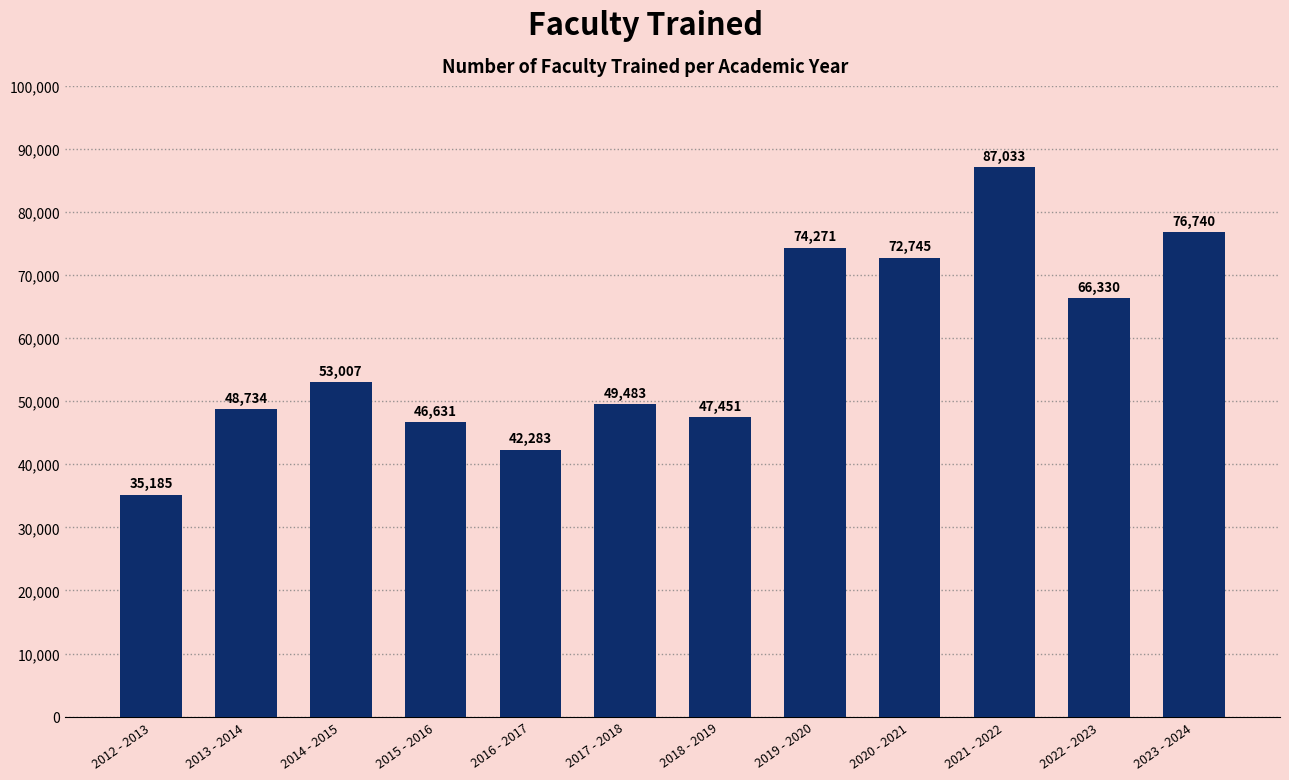

Rank the categories by value from lowest to highest.

2012 - 2013, 2016 - 2017, 2015 - 2016, 2018 - 2019, 2013 - 2014, 2017 - 2018, 2014 - 2015, 2022 - 2023, 2020 - 2021, 2019 - 2020, 2023 - 2024, 2021 - 2022